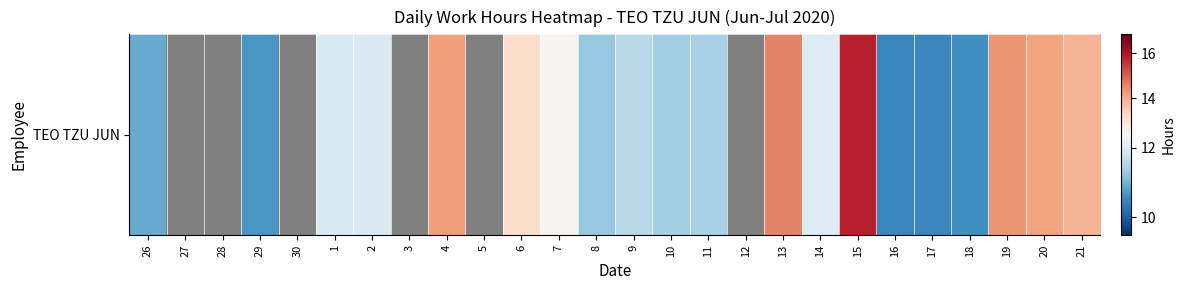

True or false: the data shows 8.4 at 19.

False